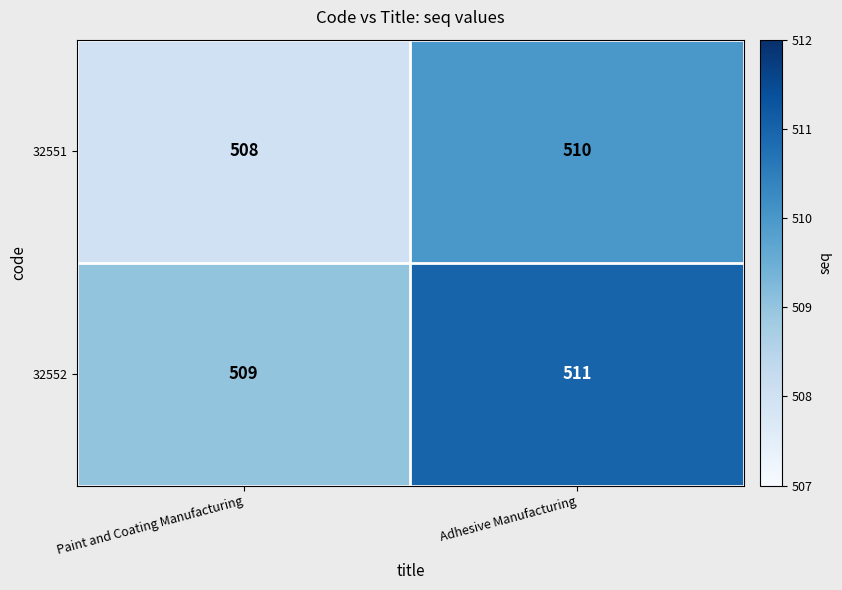

Reading left to right, transcribe all the data shown in this chart.

32551: Paint and Coating Manufacturing=508	Adhesive Manufacturing=510
32552: Paint and Coating Manufacturing=509	Adhesive Manufacturing=511